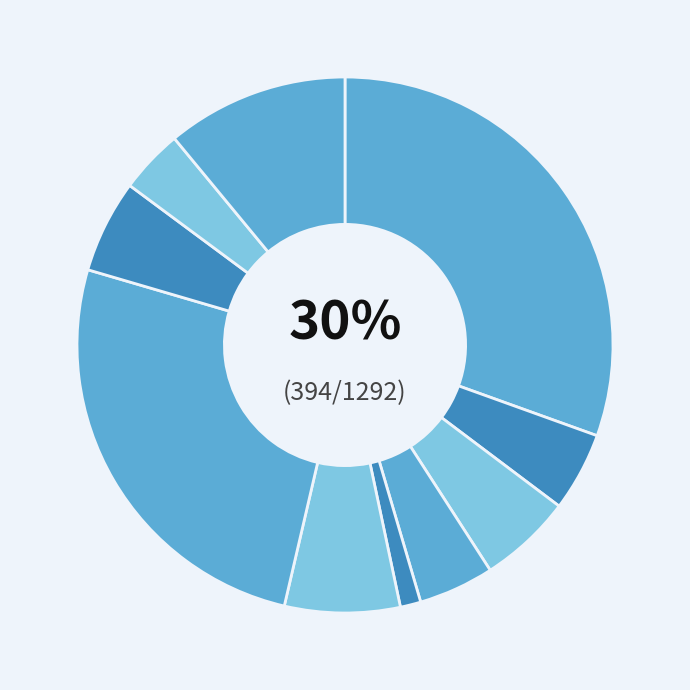

How many segments does this pie chart have?

10